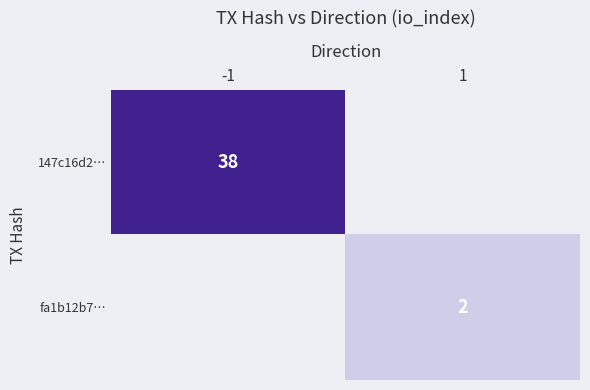

Is it true that fa1b12b7… equals 3 at 1?

False